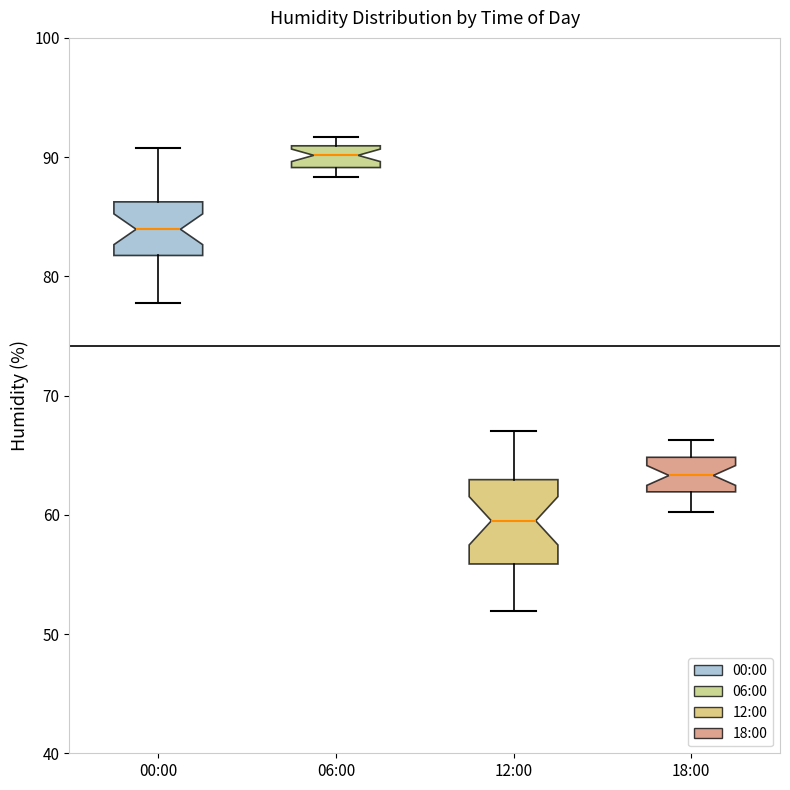

Reading left to right, transcribe this box plot: for each box, give where its median line is, the range the box spans, and where its two whiskers end, as read against the y-axis. The values are not printed on the chart, so give them approximately, as read against the axis.

00:00: median 84, box 82 to 86, whiskers 78 to 91
06:00: median 90, box 89 to 91, whiskers 88 to 92
12:00: median 60, box 56 to 63, whiskers 52 to 67
18:00: median 63, box 62 to 65, whiskers 60 to 66